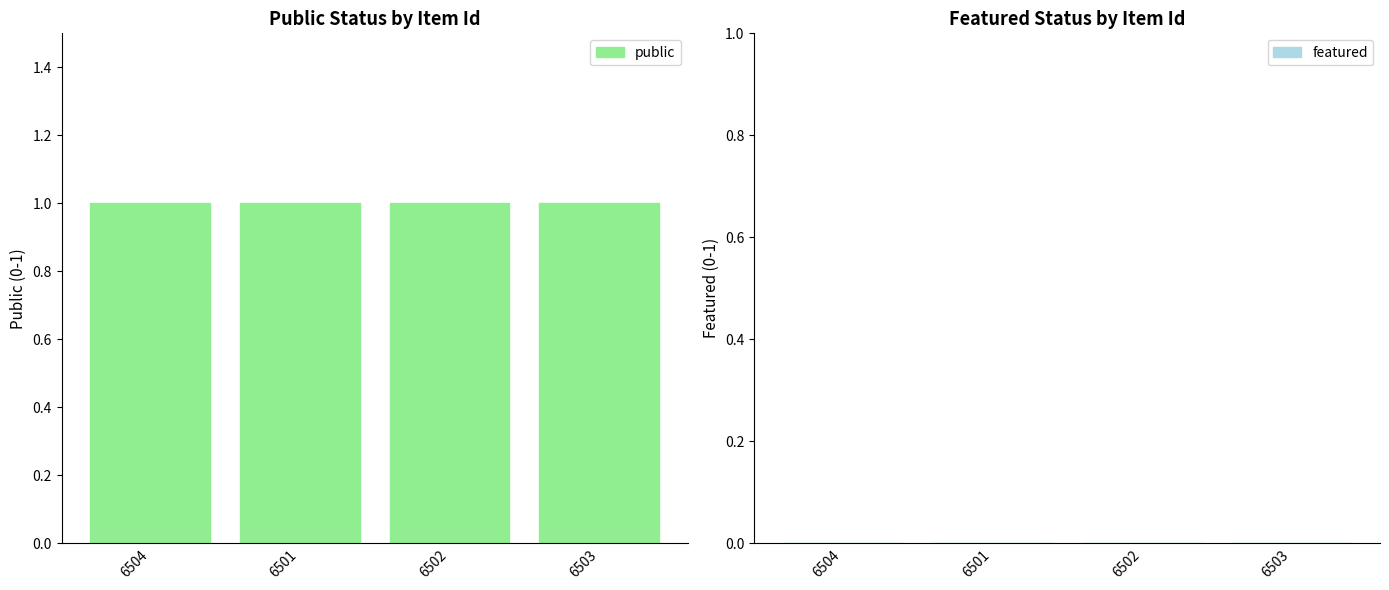

Is the value of featured at 6501 greater than the value of public at 6501?

No